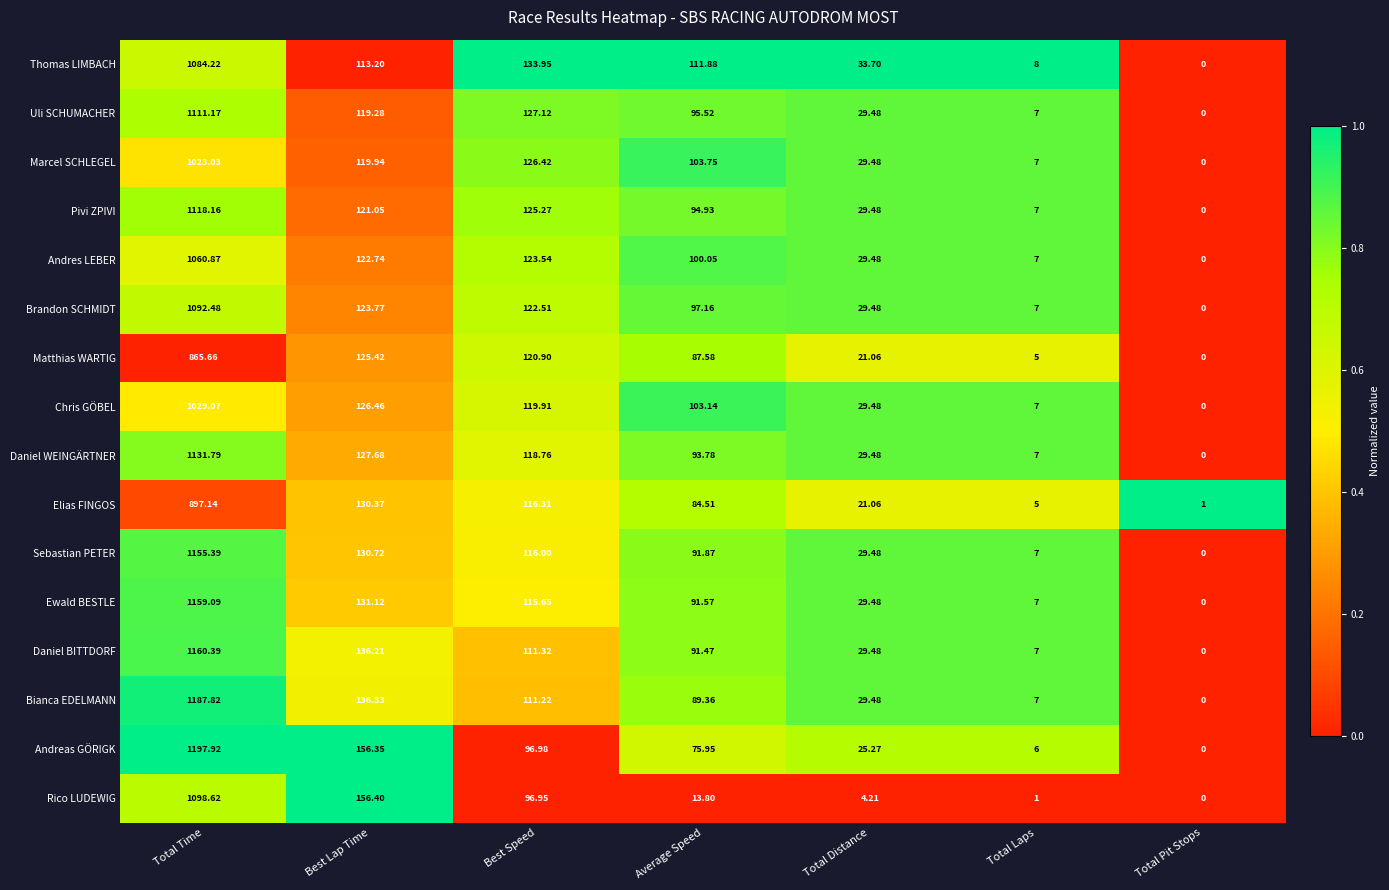

At which category is the sum across all series the highest?

Total Time